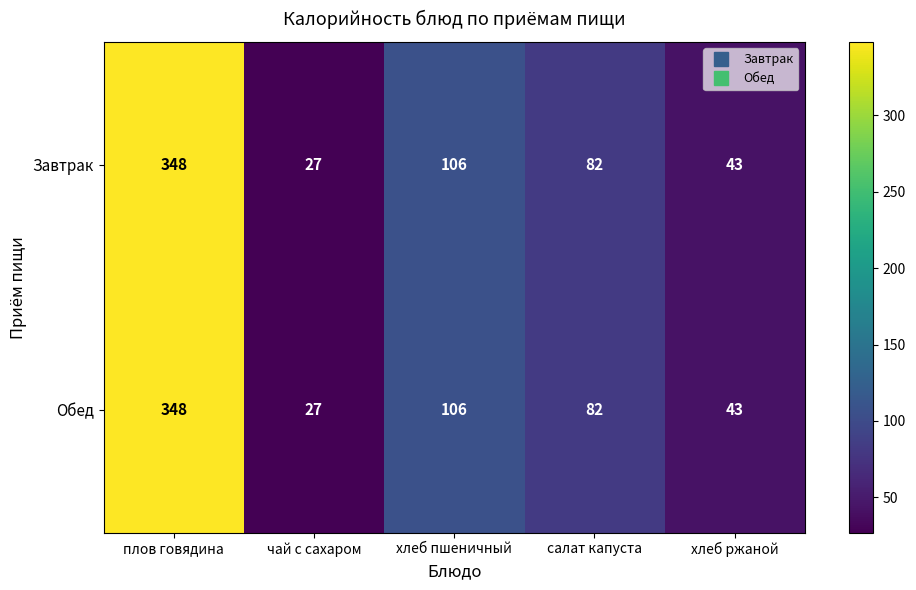

Which label corresponds to the largest value in the chart?

плов говядина